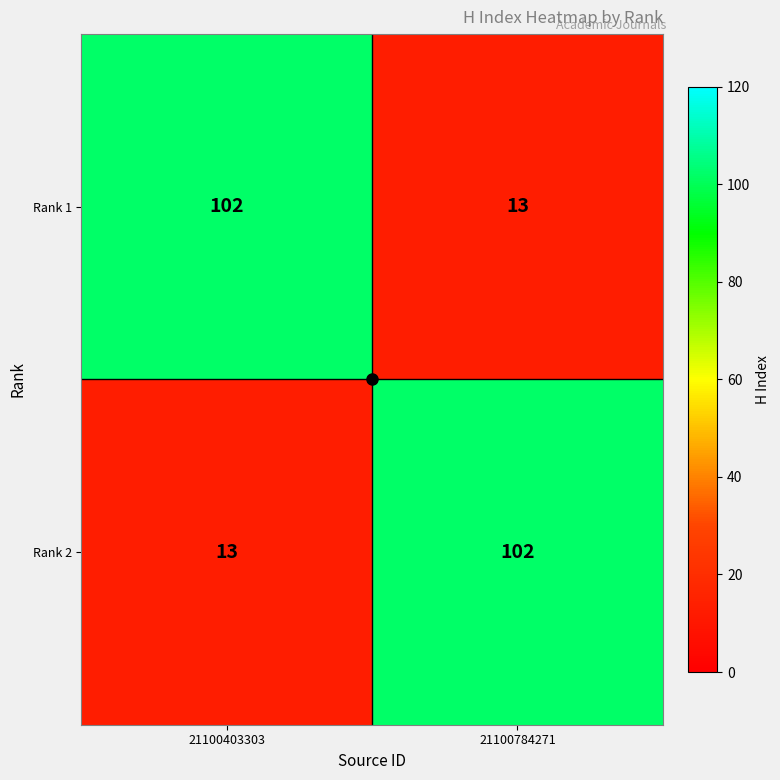

Rank the categories by Rank 1 value from lowest to highest.

21100784271, 21100403303